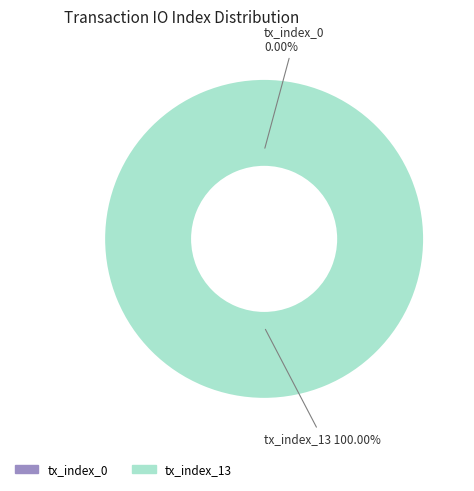

Rank the categories by value from highest to lowest.

tx_index_13, tx_index_0